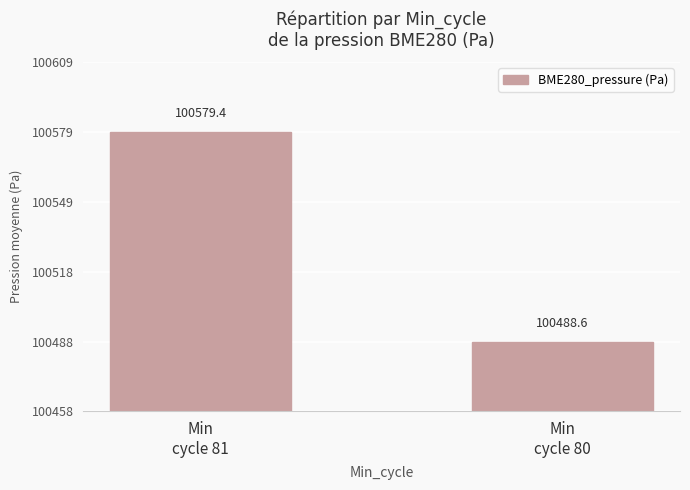

Approximately how many times larger is the value at Min
cycle 80 compared to Min
cycle 81?

1.0